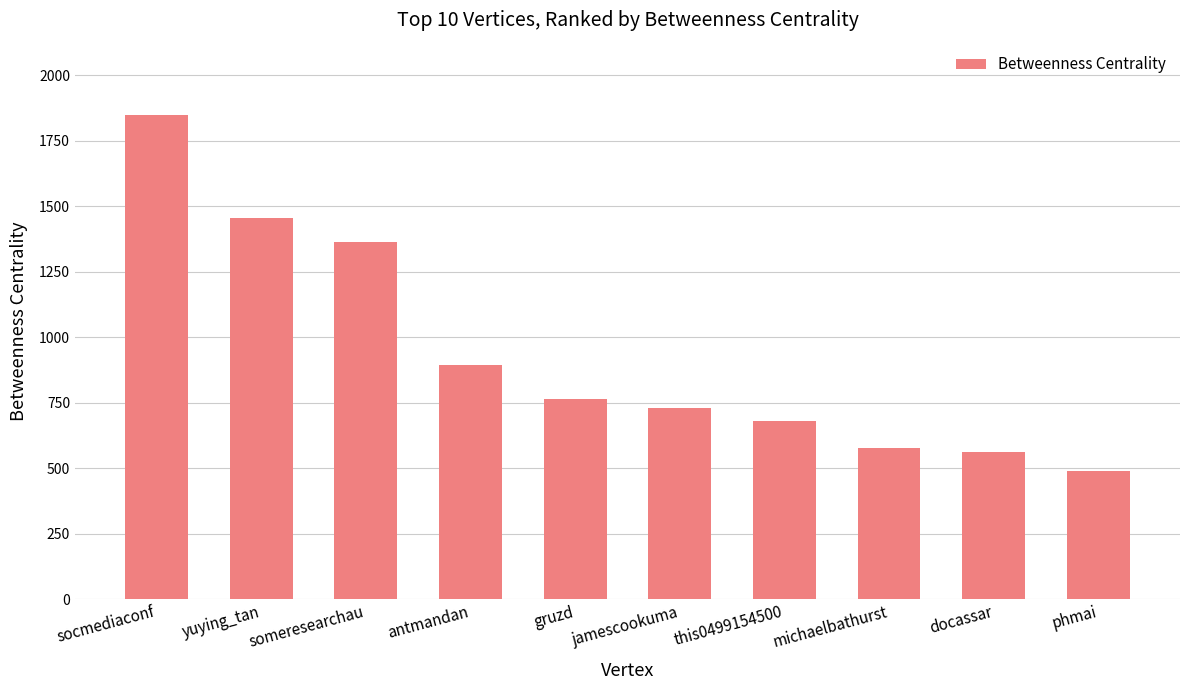

Between antmandan and phmai, which is larger?

antmandan